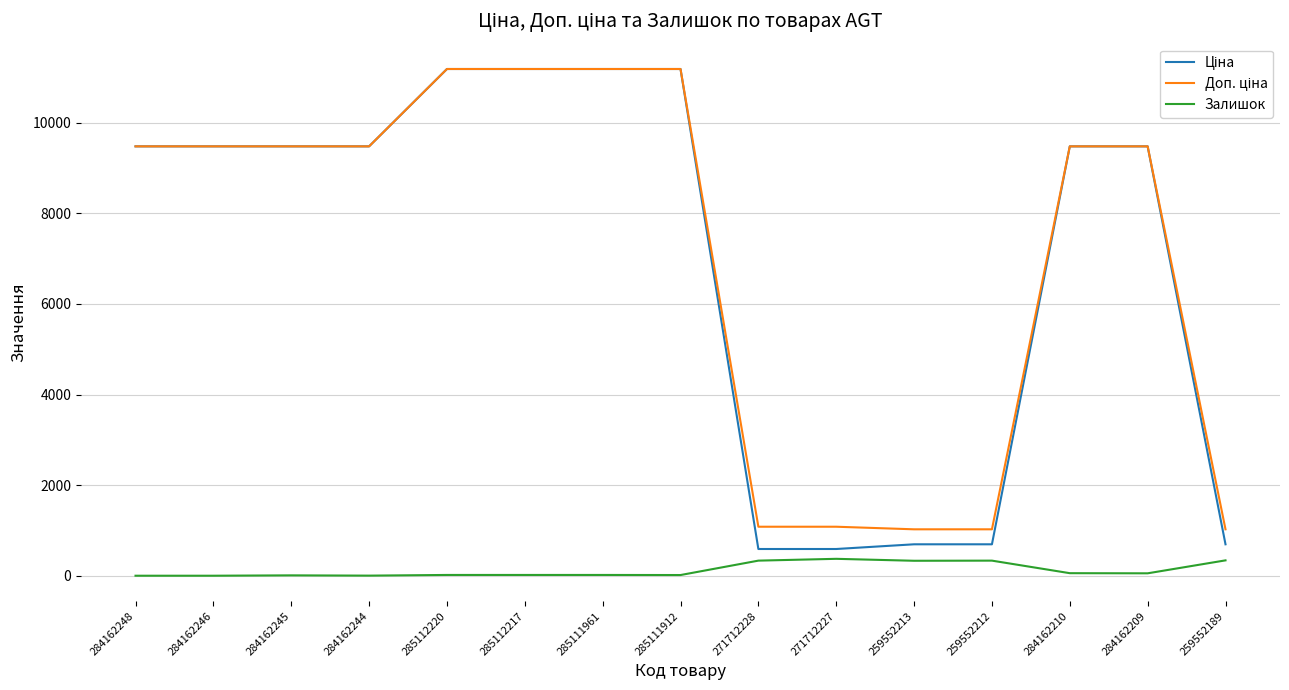

What is the total value across all series at 259552213?

2048.3